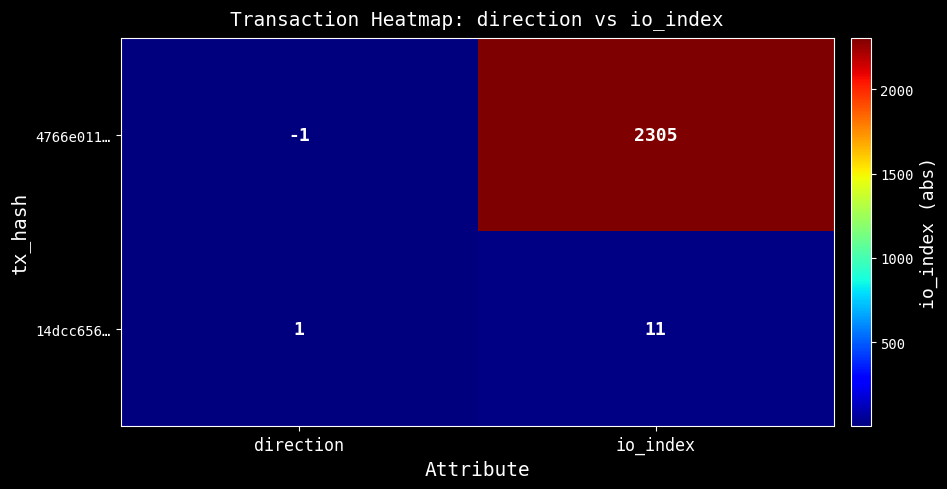

Between direction and io_index, which series saw the biggest shift?

4766e011…